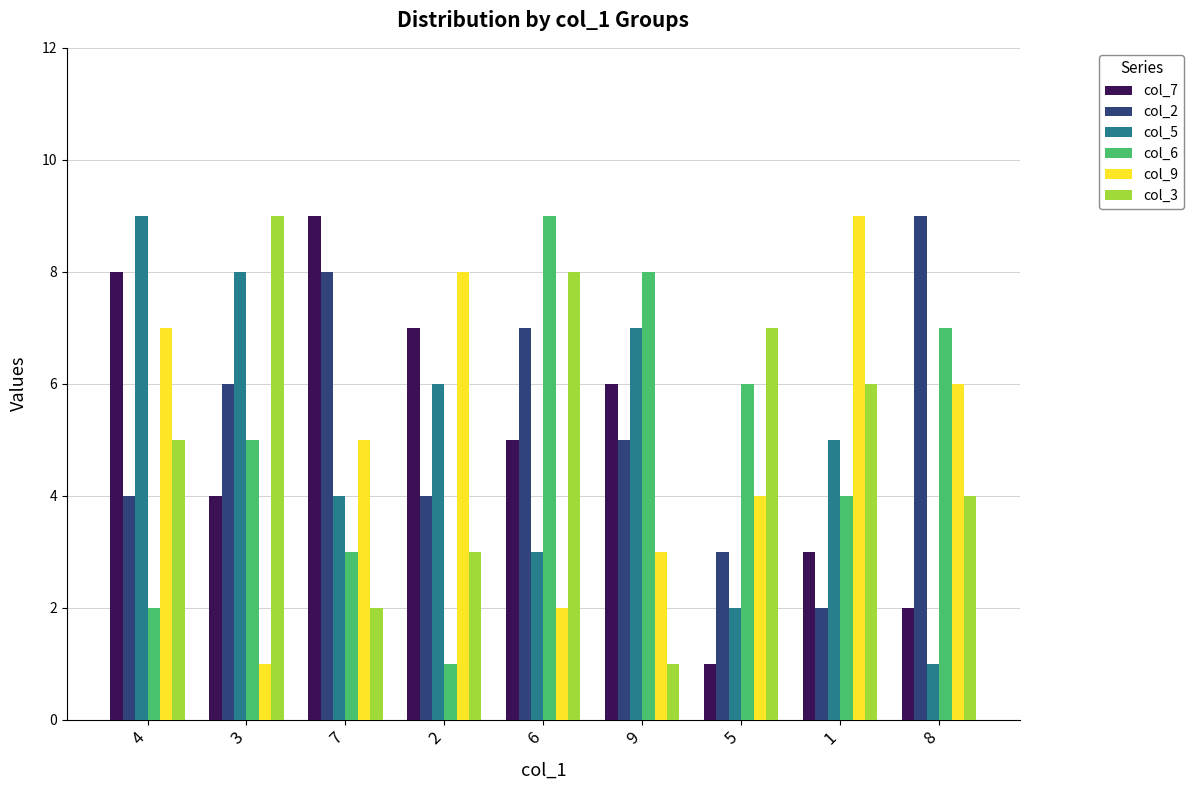

Rank the categories by col_9 value from lowest to highest.

3, 6, 9, 5, 7, 8, 4, 2, 1